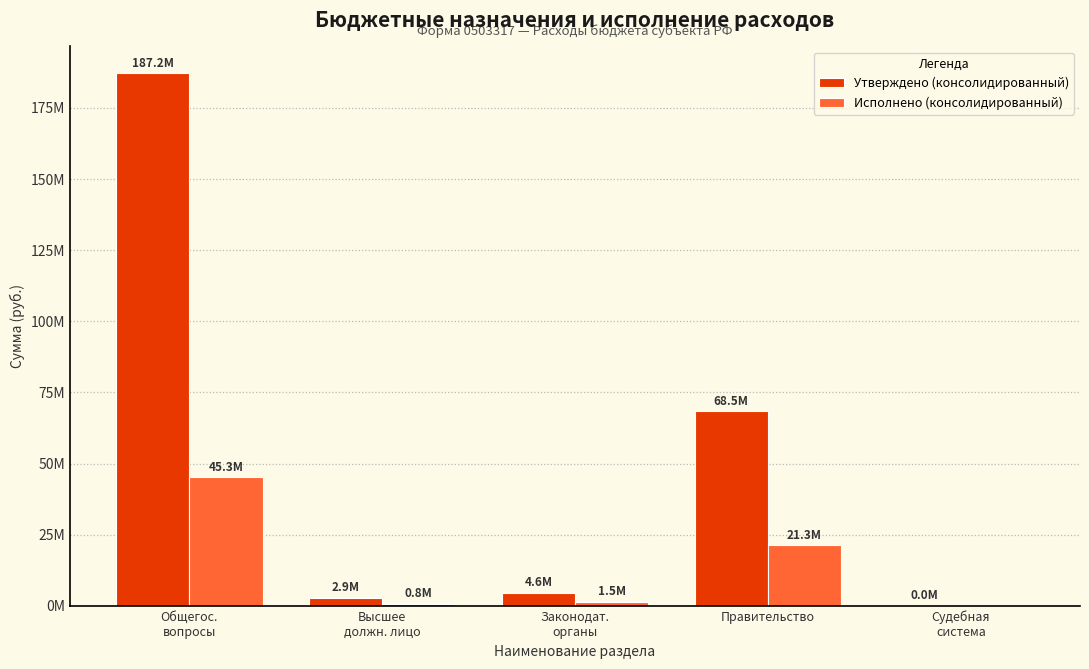

Does the chart contain stacked bars?

No